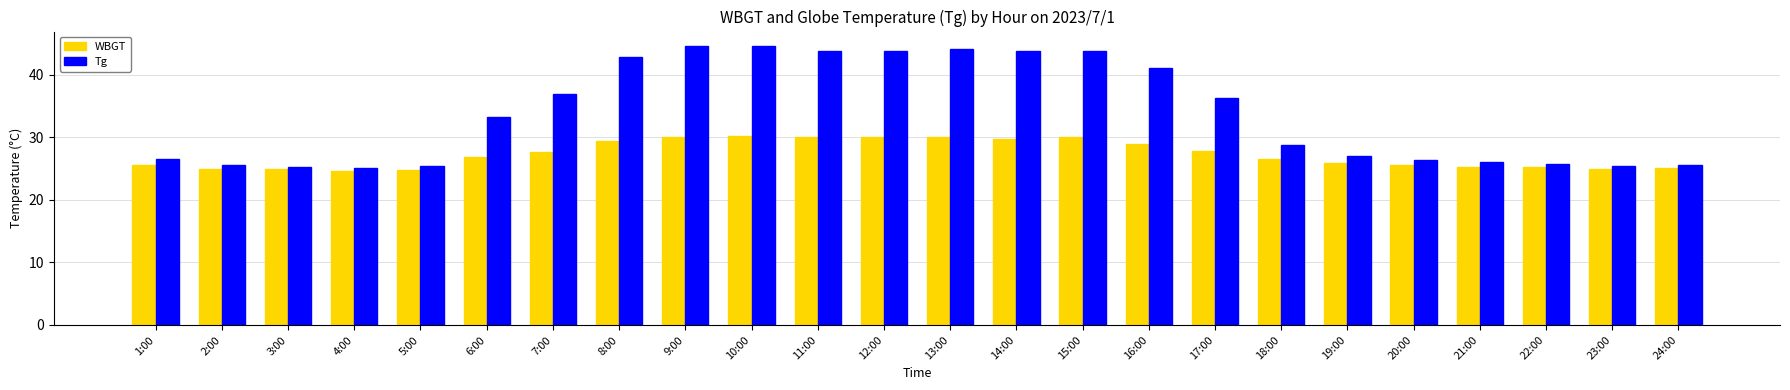

How many series are shown in this chart?

2